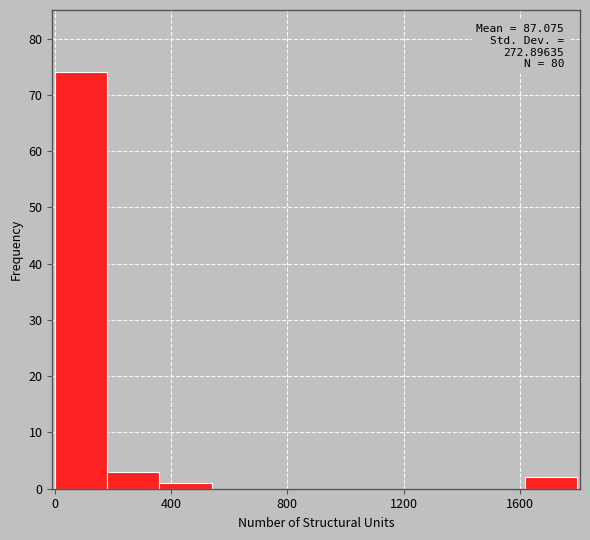

Read against the x-axis, roughly where is the centre of the tallest bar?

100